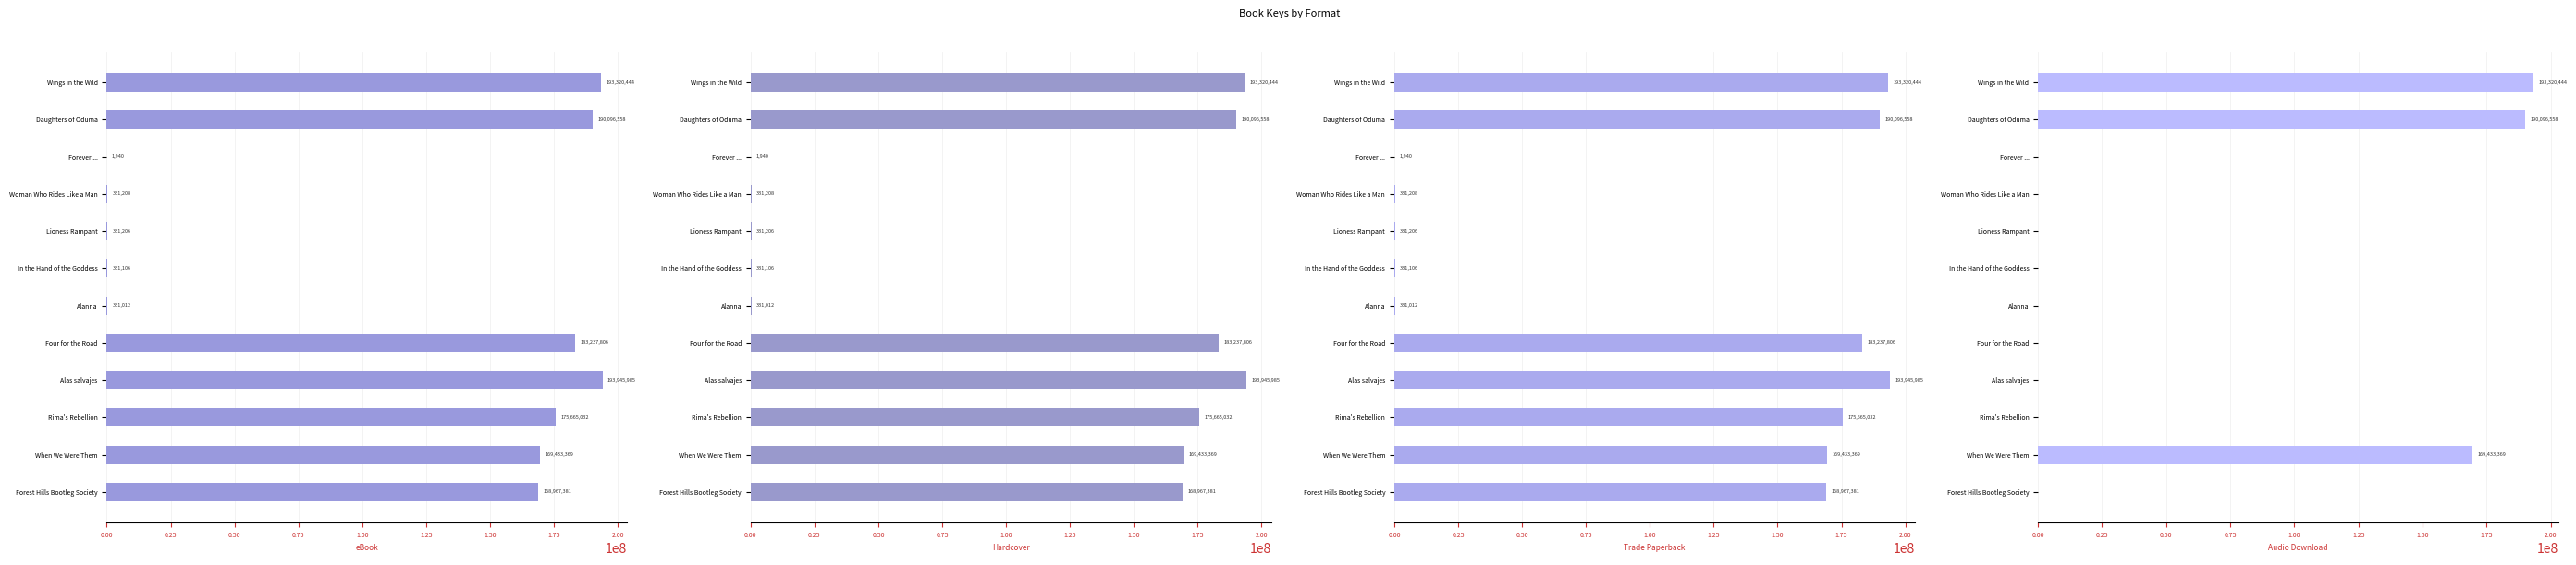

The value of Hardcover at Four for the Road is 91220350. True or false?

False